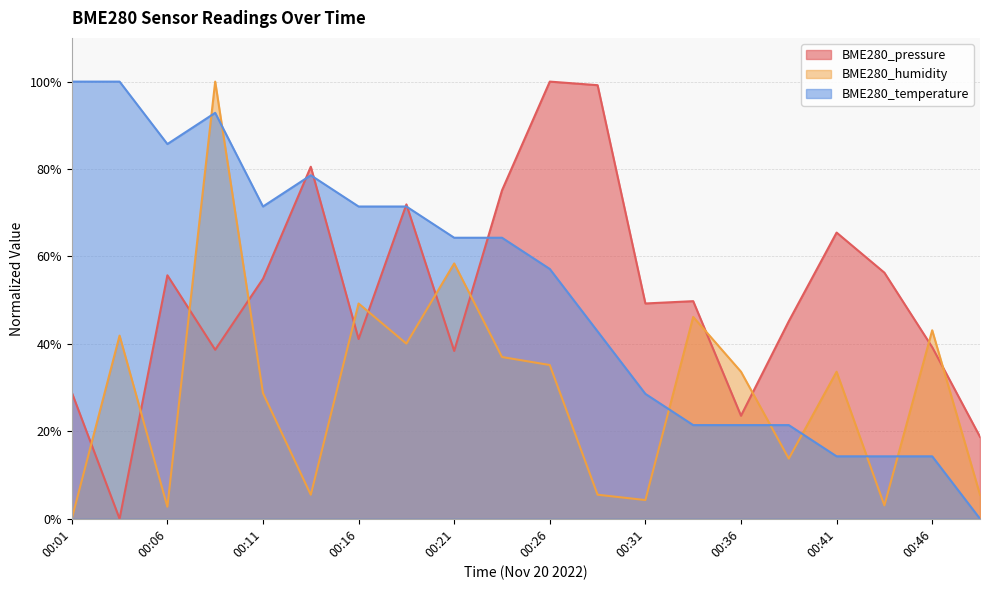

What is the value of the BME280_pressure point at the 12th from the left?

99.2